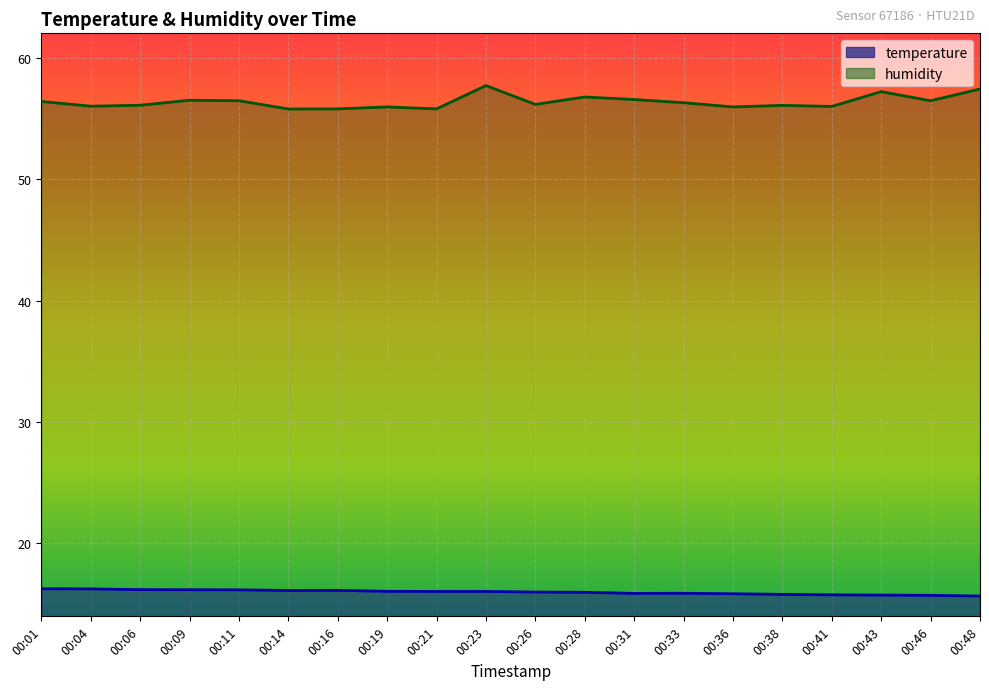

What is the difference between the second highest and minimum values in the humidity series?

1.6